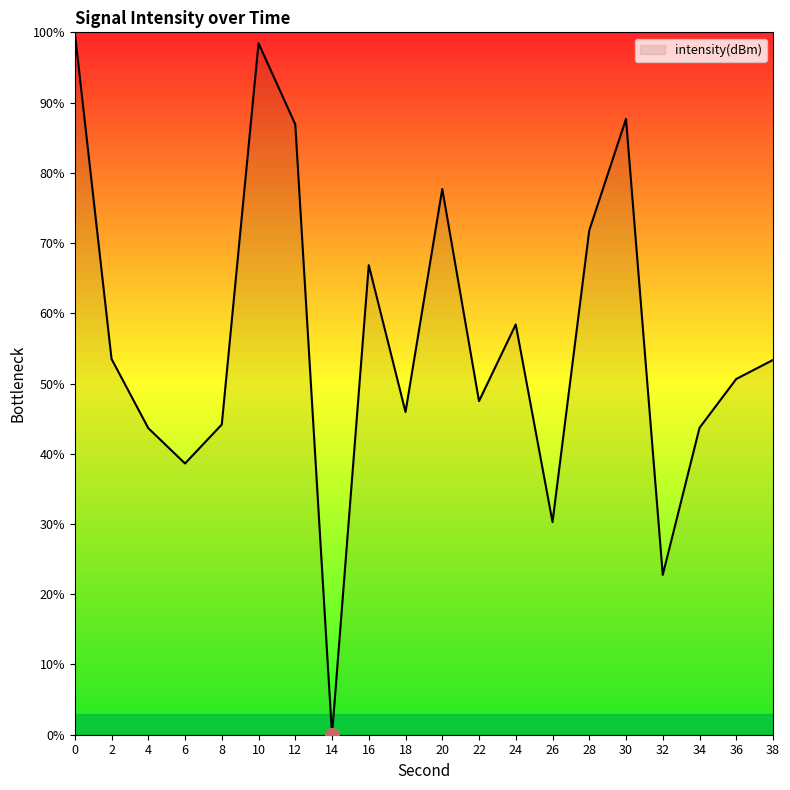

What value does the data have at 18?

45.9